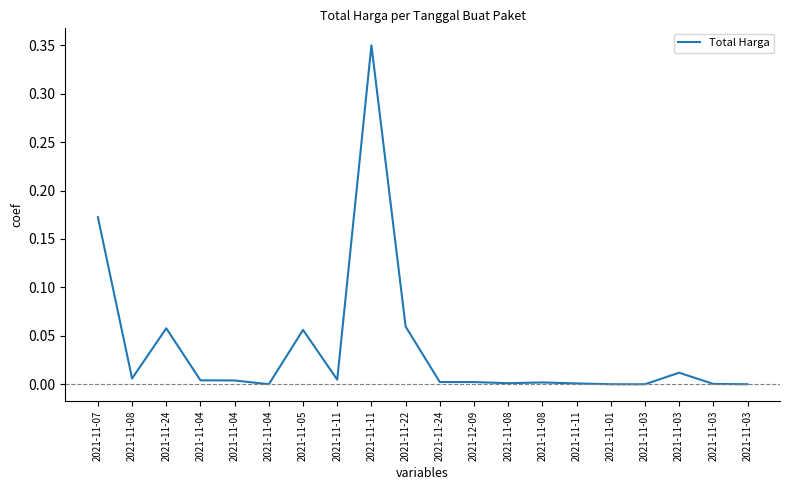

Reading left to right, transcribe all the data shown in this chart.

0.2	0.0	0.1	0.0	0.0	0.0	0.1	0.0	0.3	0.1	0.0	0.0	0.0	0.0	0.0	0.0	0.0	0.0	0.0	0.0